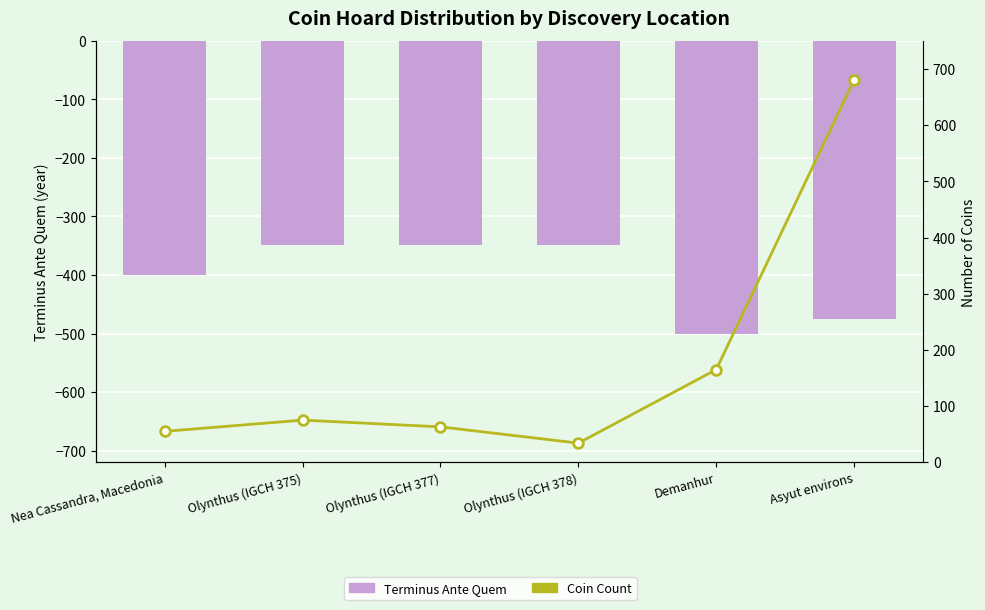

At Olynthus (IGCH 375), list the series in order from largest to smallest.

Coin Count, Terminus Ante Quem